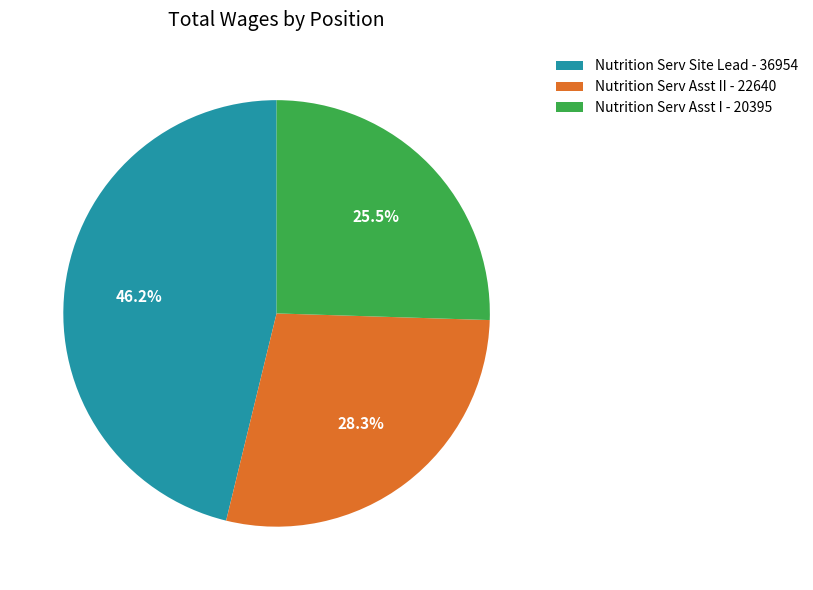

Combined, do Nutrition Serv Asst II - 22640 and Nutrition Serv Asst I - 20395 account for over 50%?

Yes